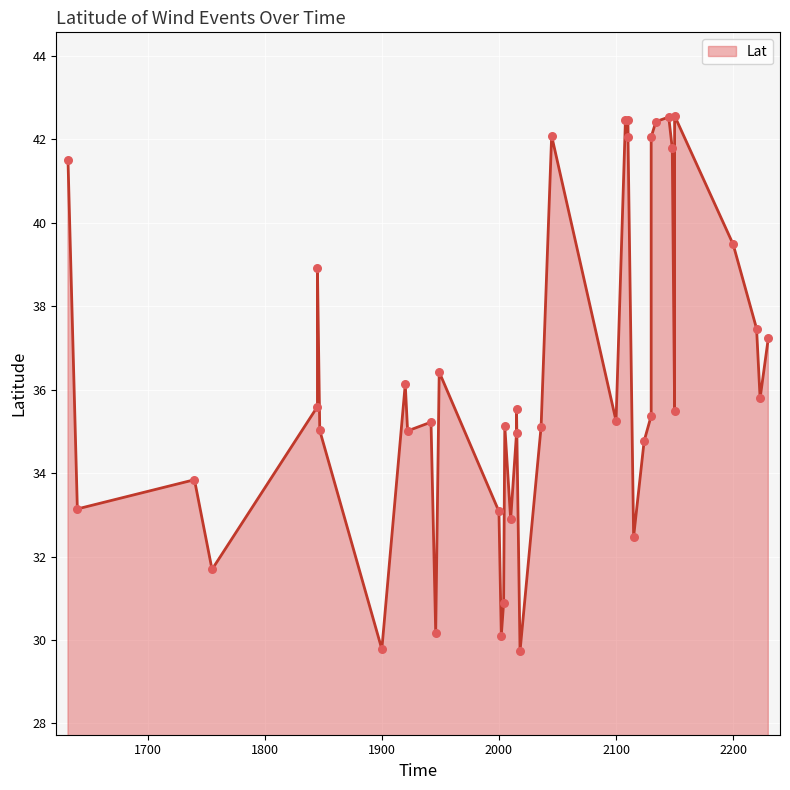

What is the change in value from 1900 to 2220?

+7.7